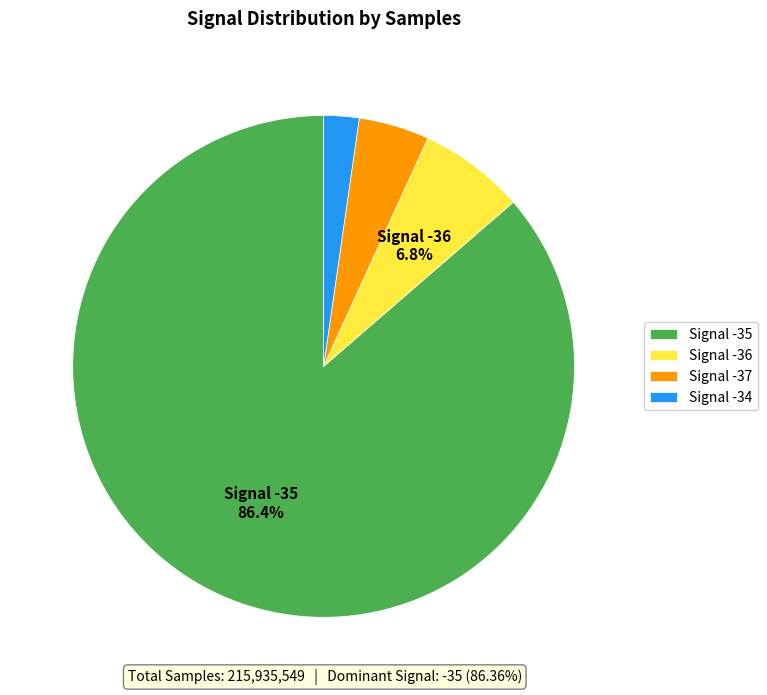

Which category accounts for the majority?

Signal -35